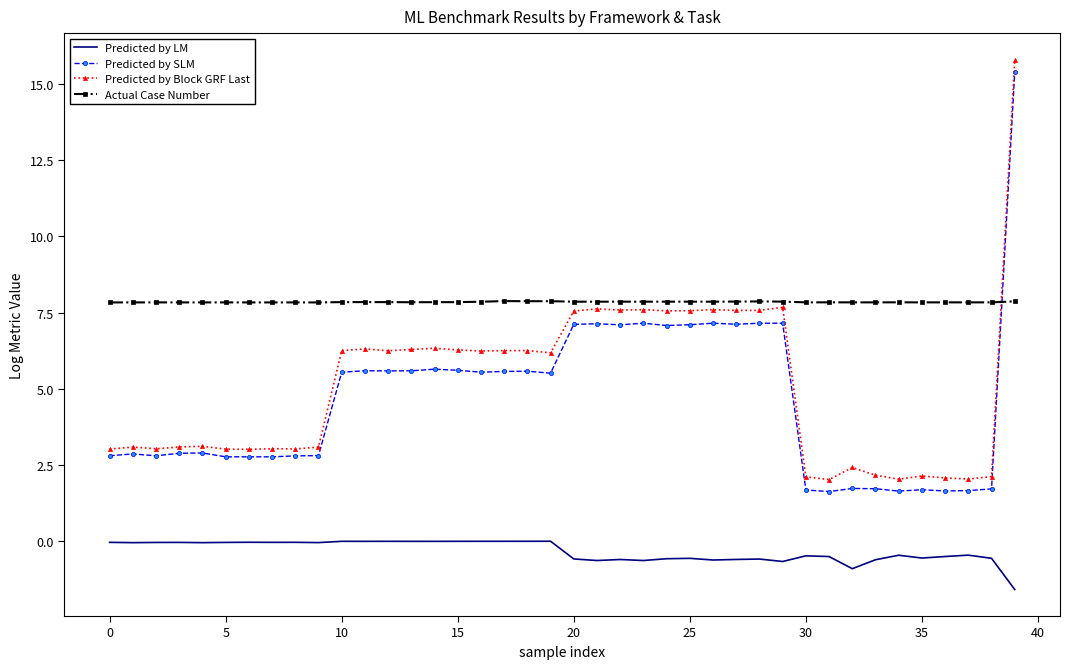

What is the maximum value for Predicted by SLM?

15.4